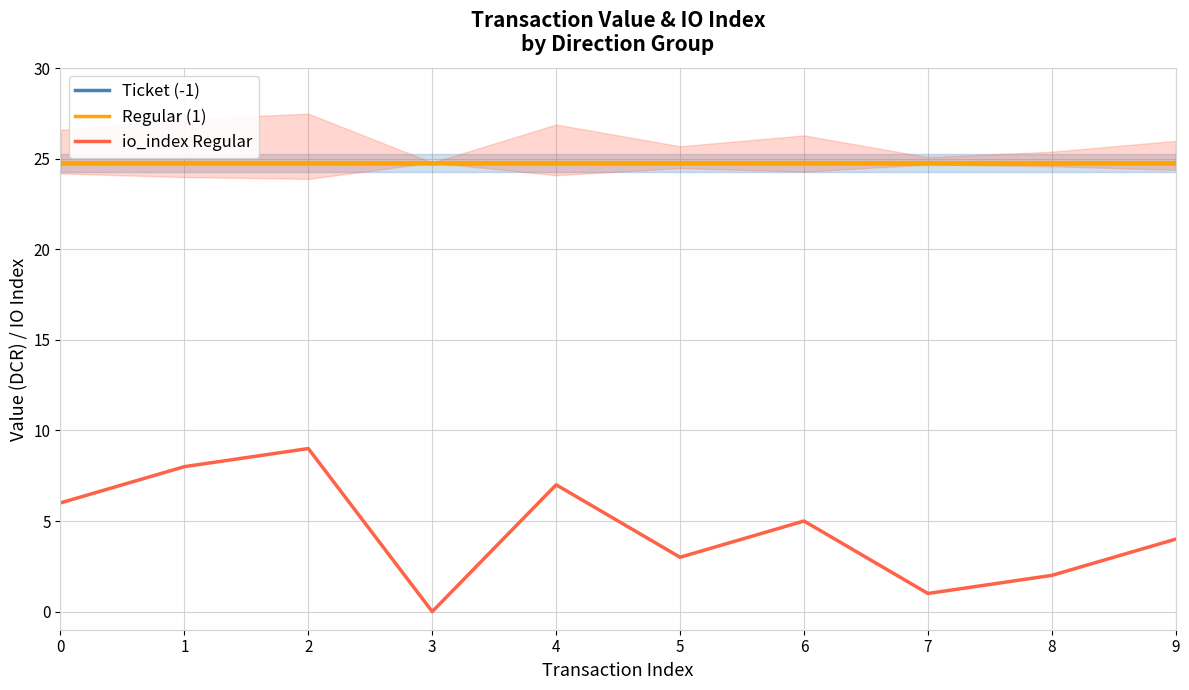

Which category has the lowest value in the io_index Regular series?

3